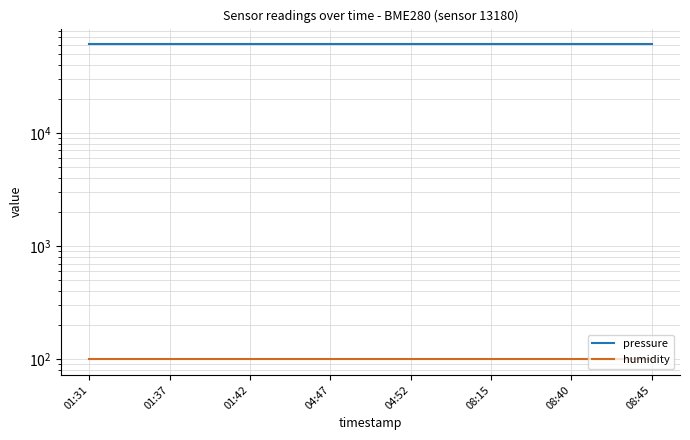

Is the value of humidity at 04:47 greater than the value of pressure at 11?

No